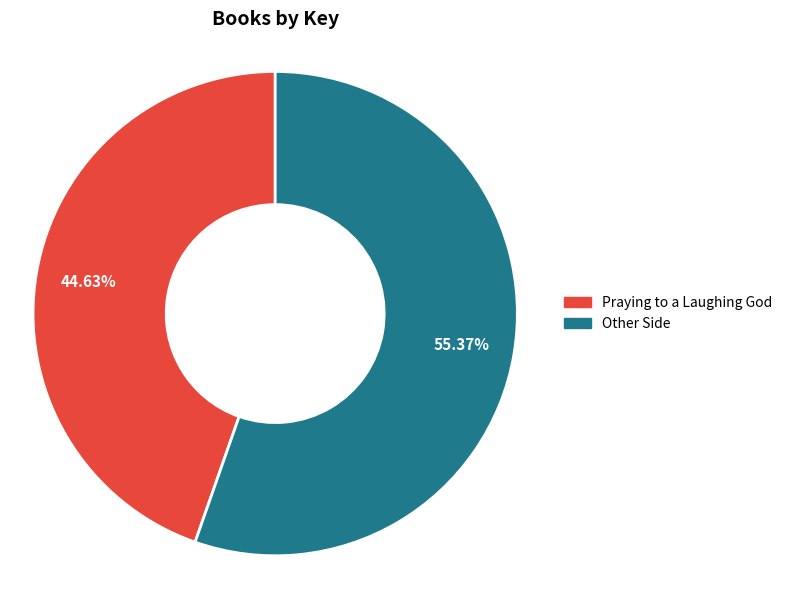

What is the ratio of the value at Other Side to the value at Praying to a Laughing God?

1.2